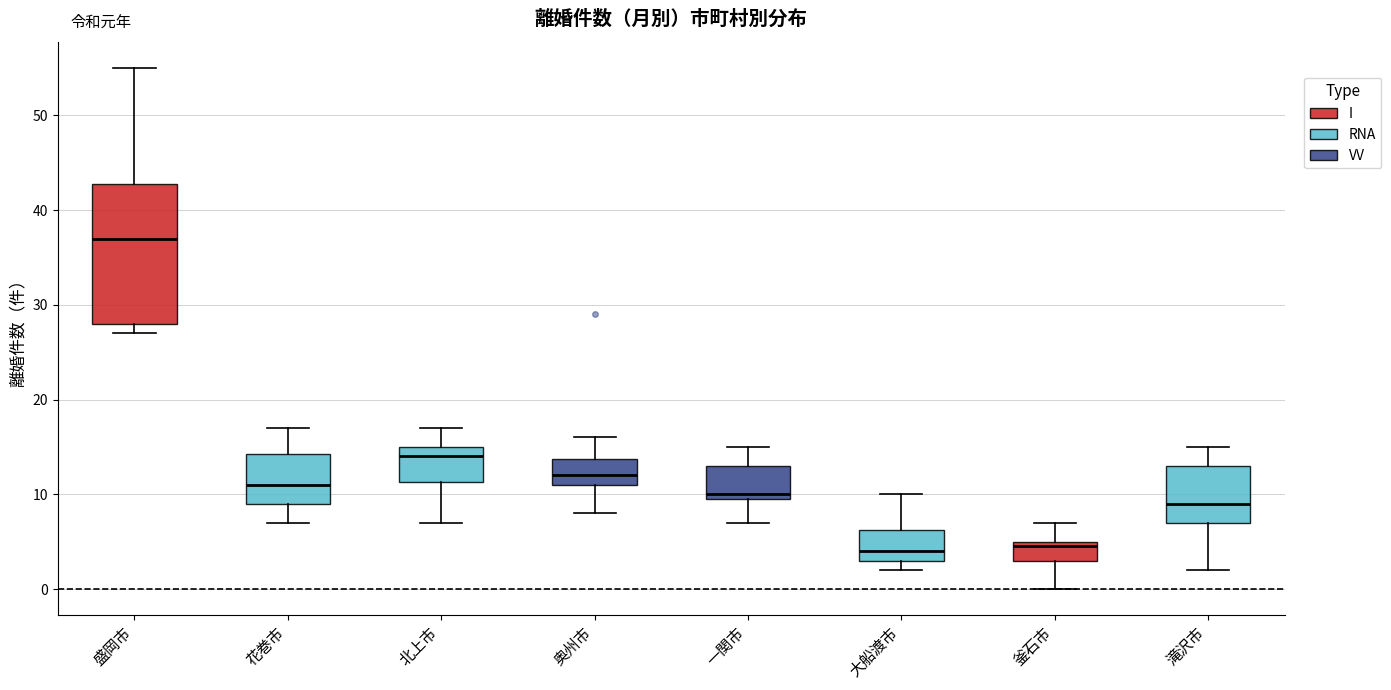

Where does the median line of the box for 大船渡市 sit on the y-axis? The values are not printed on the chart, so give them approximately, as read against the axis.

4